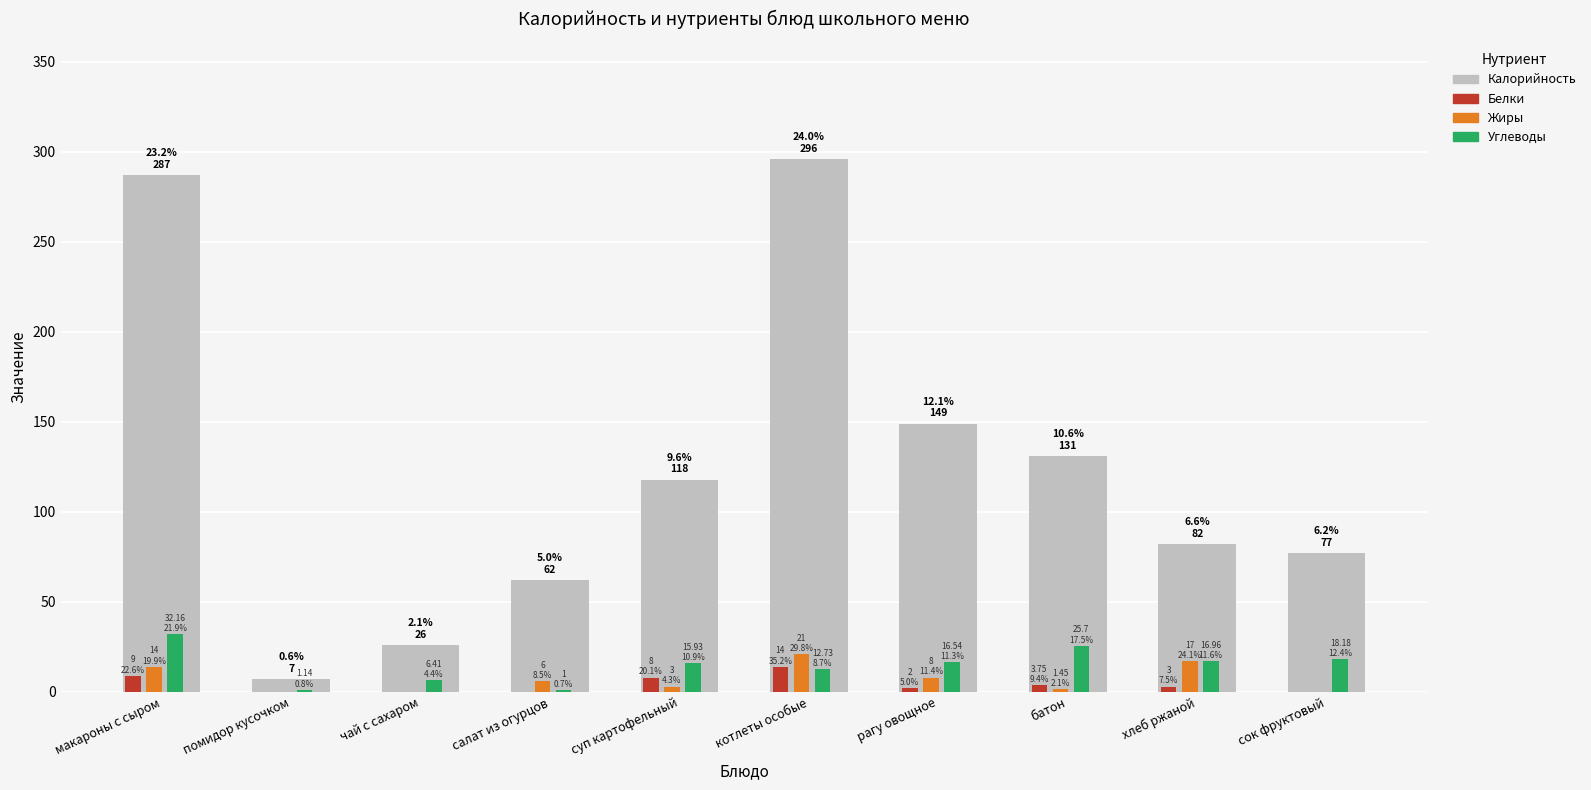

Is it true that Белки equals 0.0 at салат из огурцов?

True